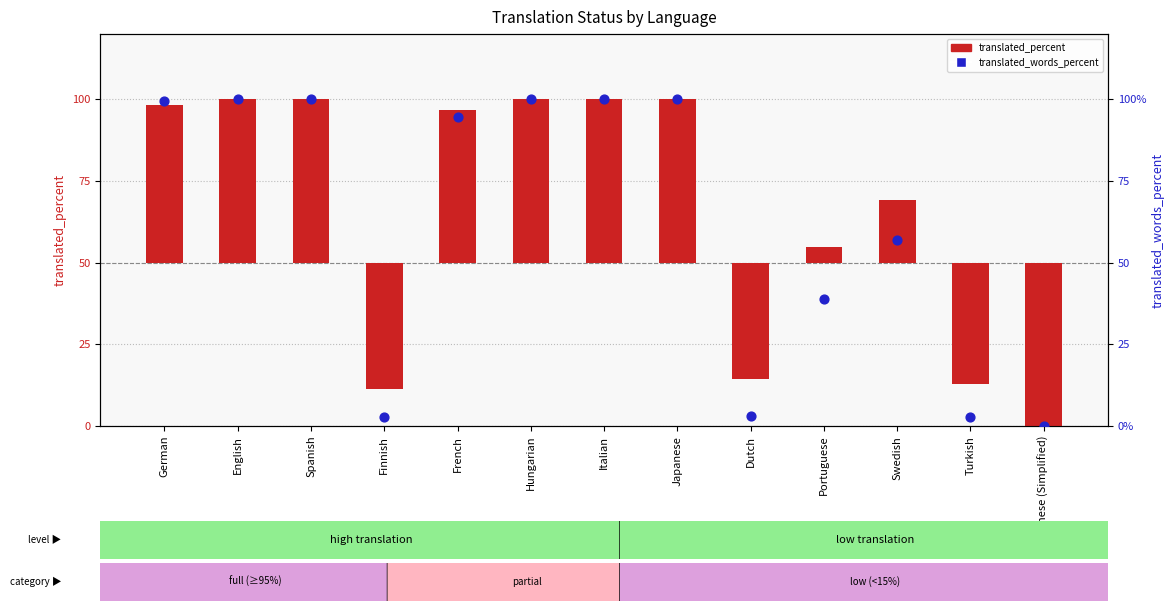

At which category is the sum across all series the highest?

English